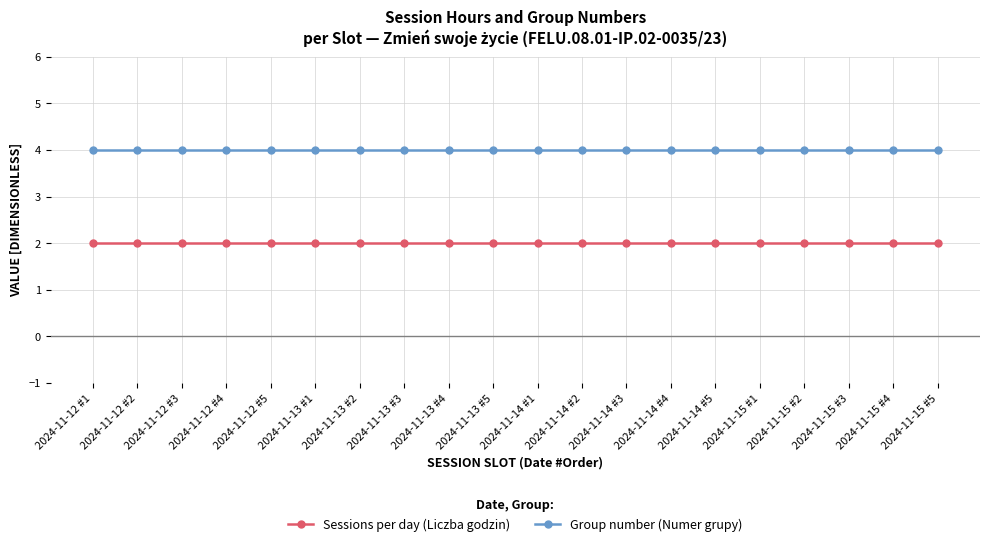

Does the chart display data point markers on the line(s)?

Yes